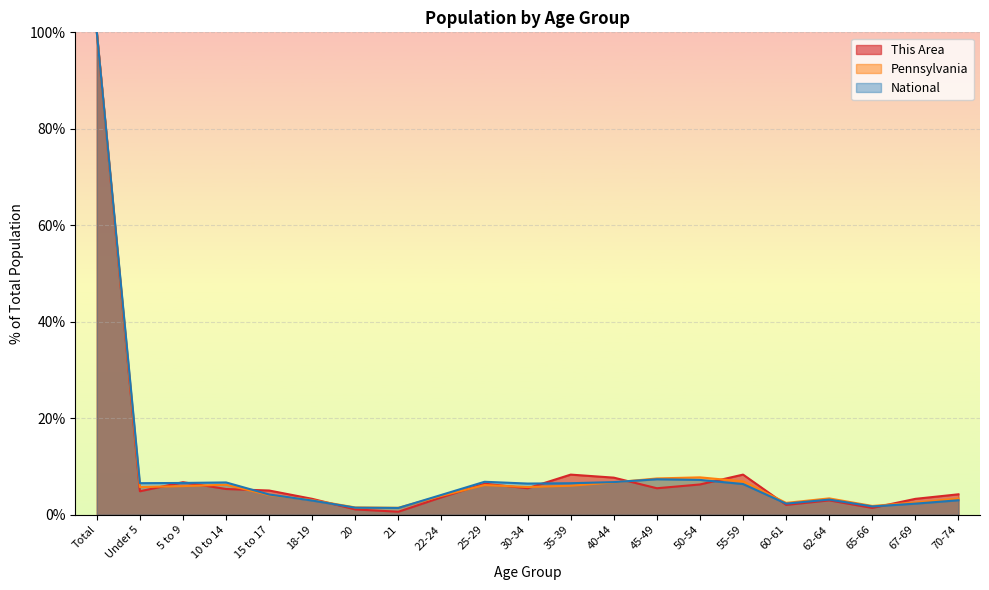

The value of This Area at 40-44 is 7.7. True or false?

True